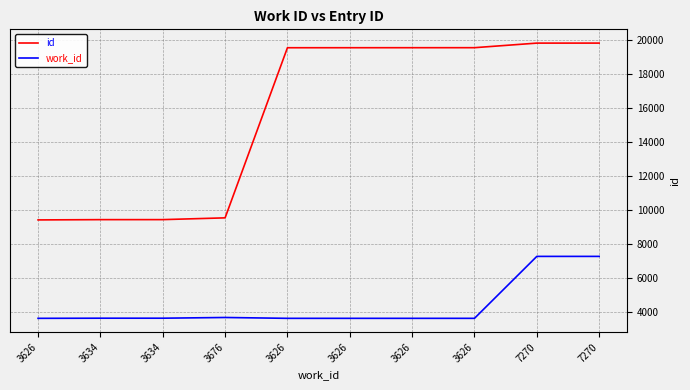

Reading left to right, transcribe all the data shown in this chart.

id: 3626=9416	3634=9432	3634=9433	3676=9537	3626=19545	3626=19546	3626=19547	3626=19548	7270=19817	7270=19818
work_id: 3626=3626	3634=3634	3634=3634	3676=3676	3626=3626	3626=3626	3626=3626	3626=3626	7270=7270	7270=7270